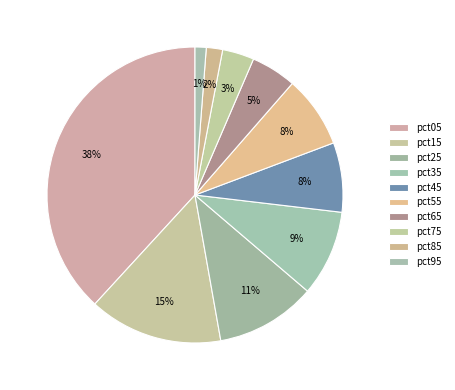

What is the change in value from pct05 to pct55?

-1.4